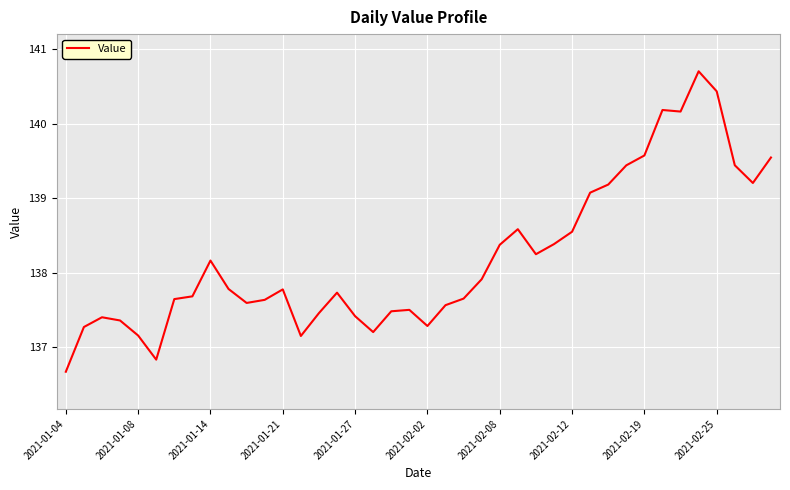

What is the difference between the maximum and minimum values?

4.0